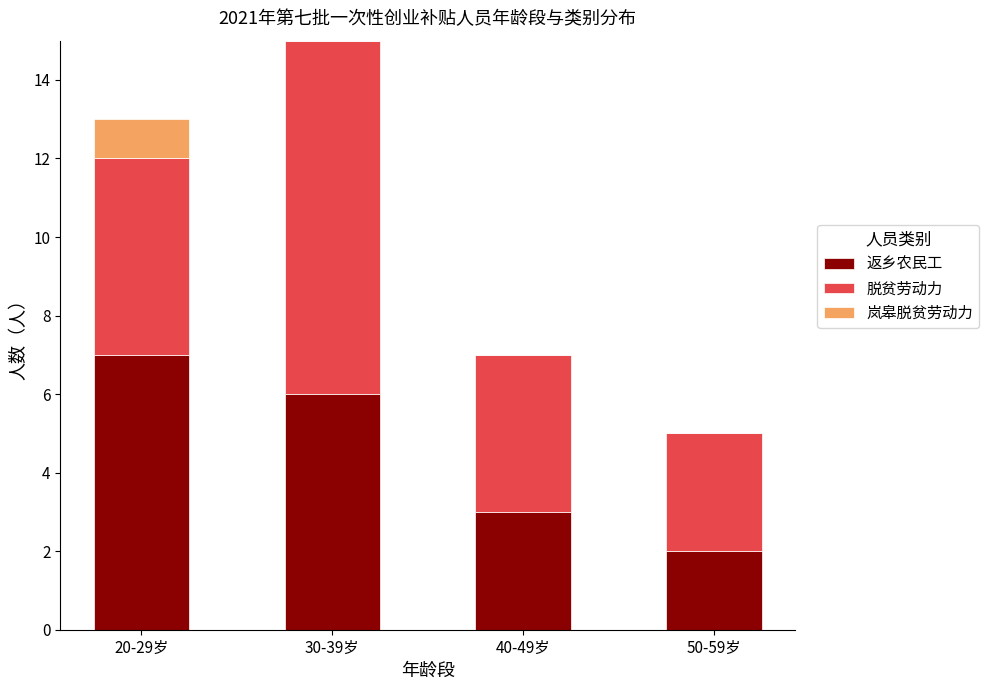

What is the maximum value for 返乡农民工?

7